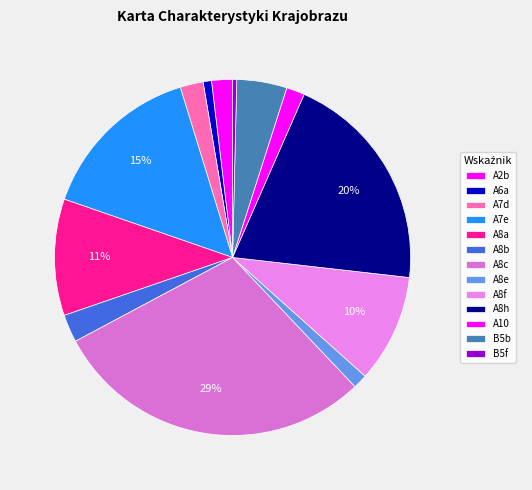

Which has a higher value, A8b or B5f?

A8b